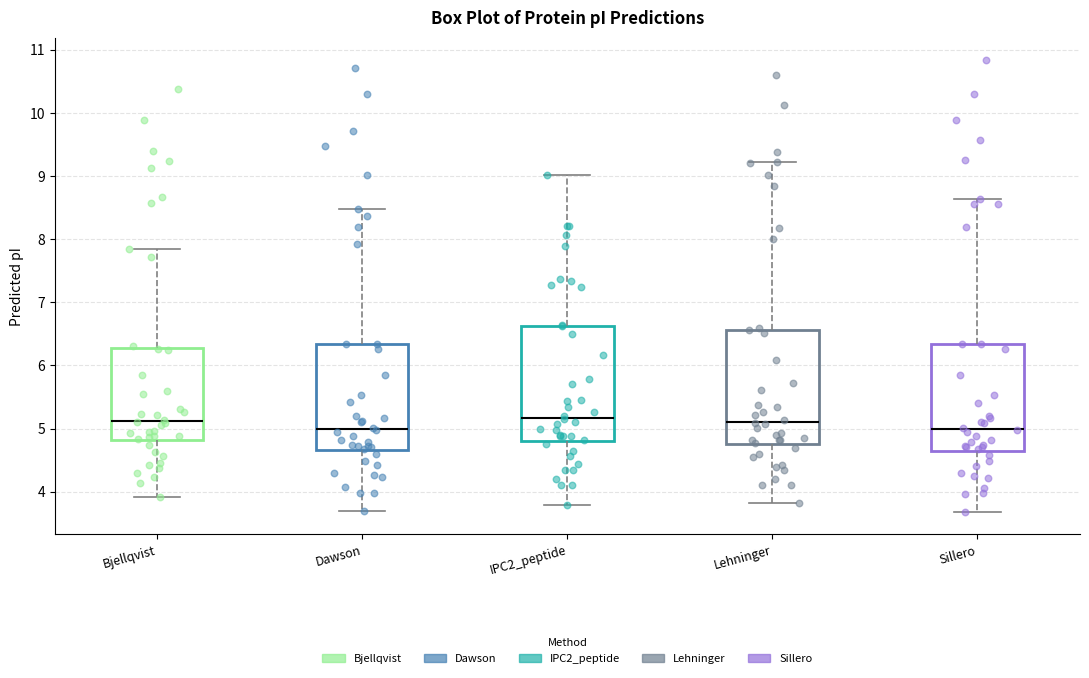

Reading left to right, read every box against the y-axis: the position of its median line, the range the box covers, and the ends of its whiskers. The values are not printed on the chart, so give them approximately, as read against the axis.

Bjellqvist: median 5.1, box 4.8 to 6.3, whiskers 3.9 to 7.8
Dawson: median 5.0, box 4.7 to 6.3, whiskers 3.7 to 8.5
IPC2_peptide: median 5.2, box 4.8 to 6.6, whiskers 3.8 to 9.0
Lehninger: median 5.1, box 4.8 to 6.6, whiskers 3.8 to 9.2
Sillero: median 5.0, box 4.7 to 6.3, whiskers 3.7 to 8.6